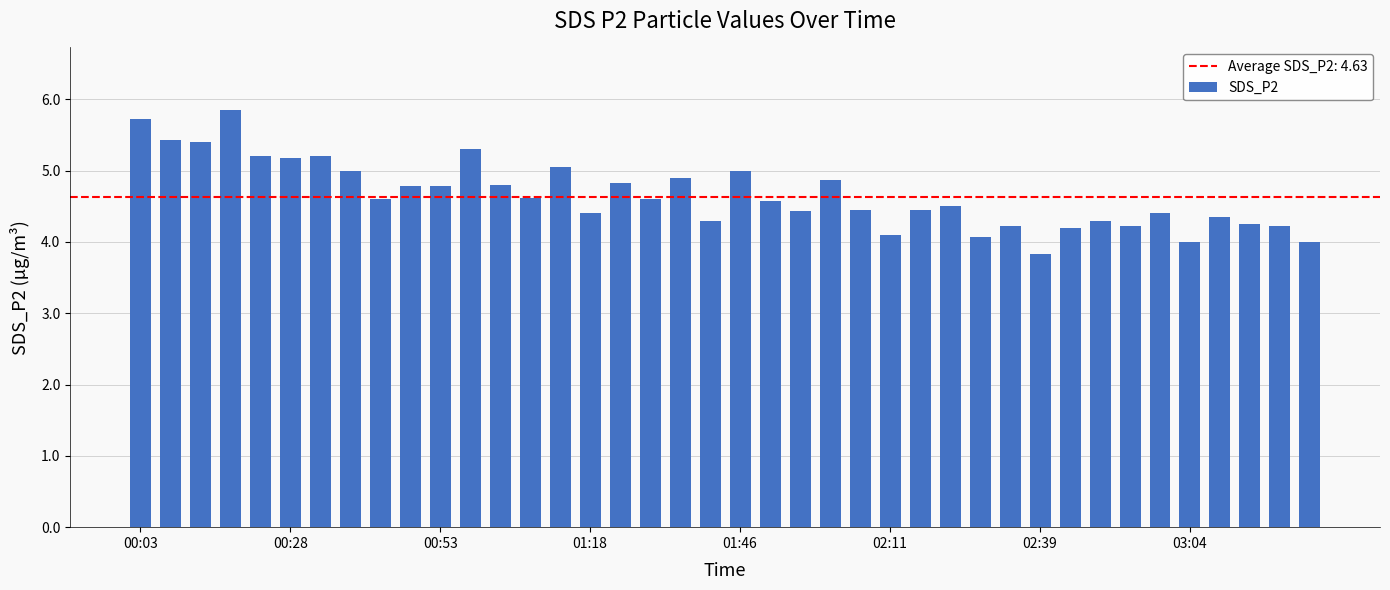

What is the minimum value shown in the chart?

3.8